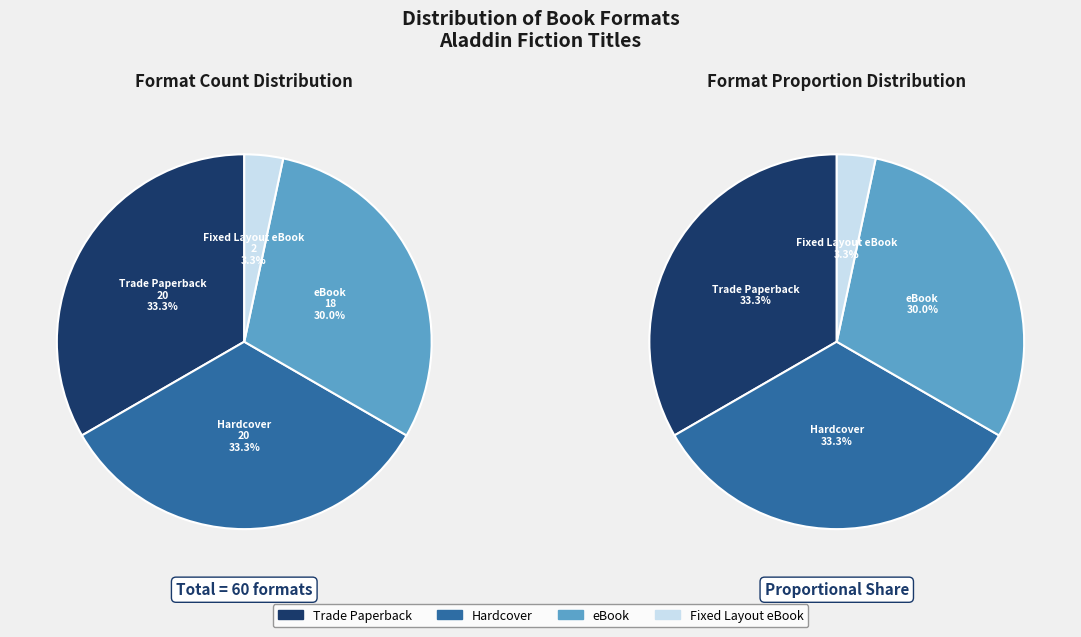

Is it true that Hardcover is 33% of the pie?

True